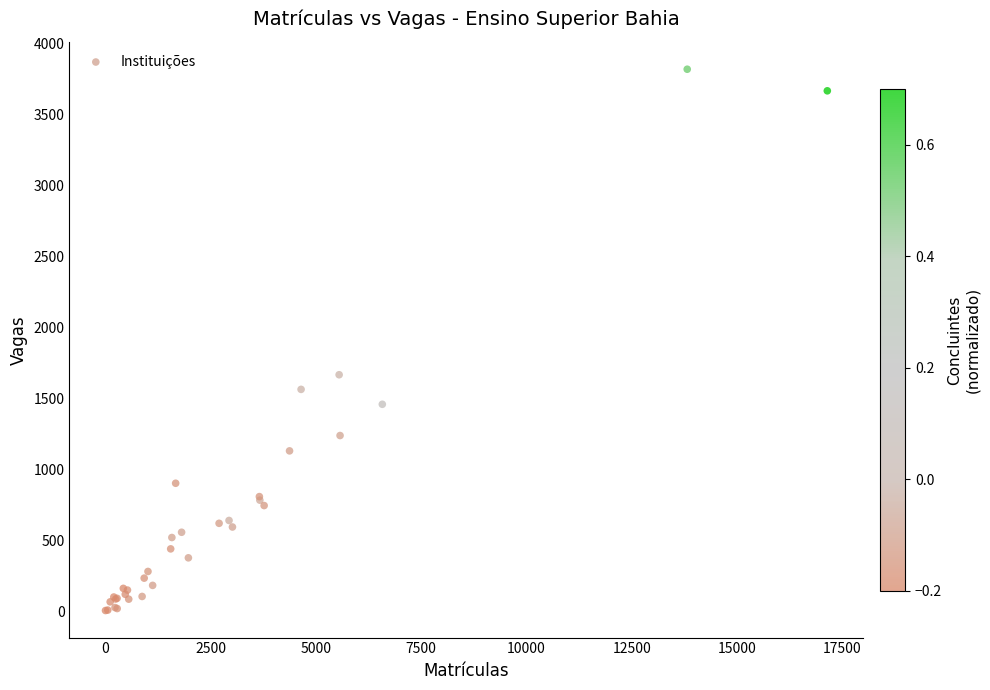

What Y value in the scatter plot is closest to 1914?

1669